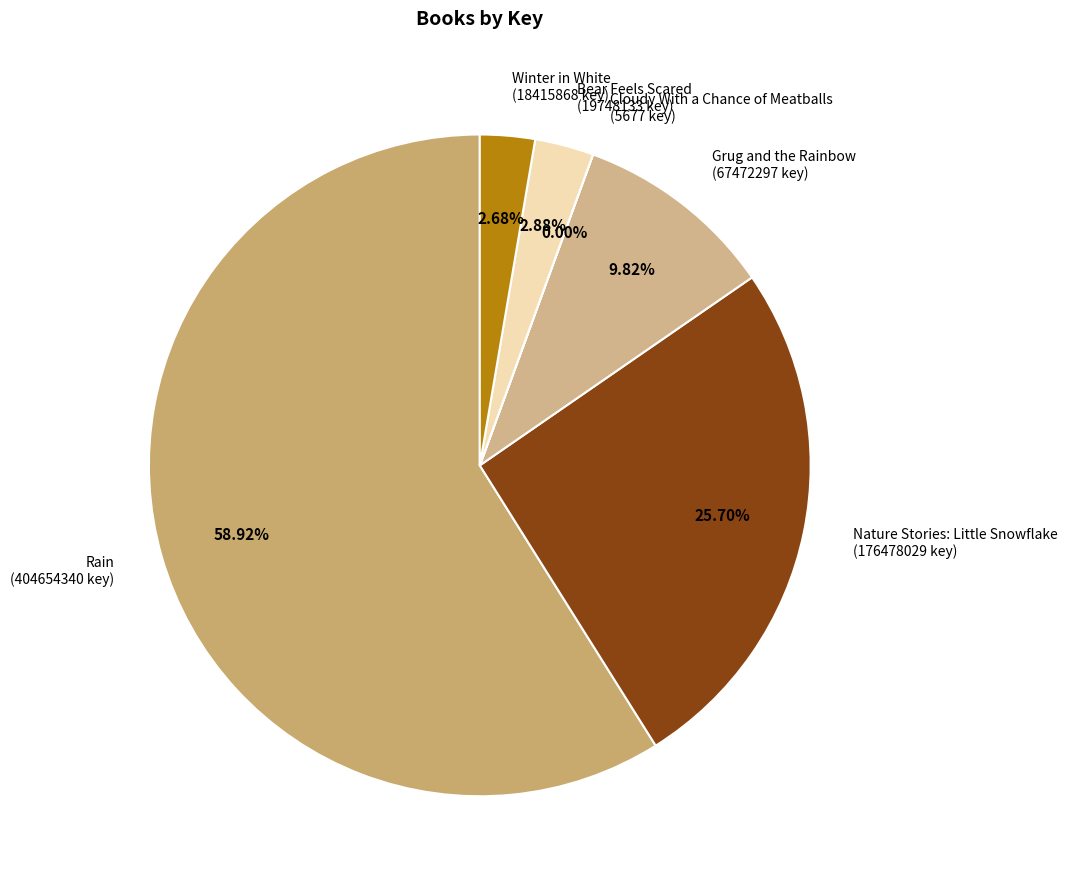

How many slices are in this pie chart?

6